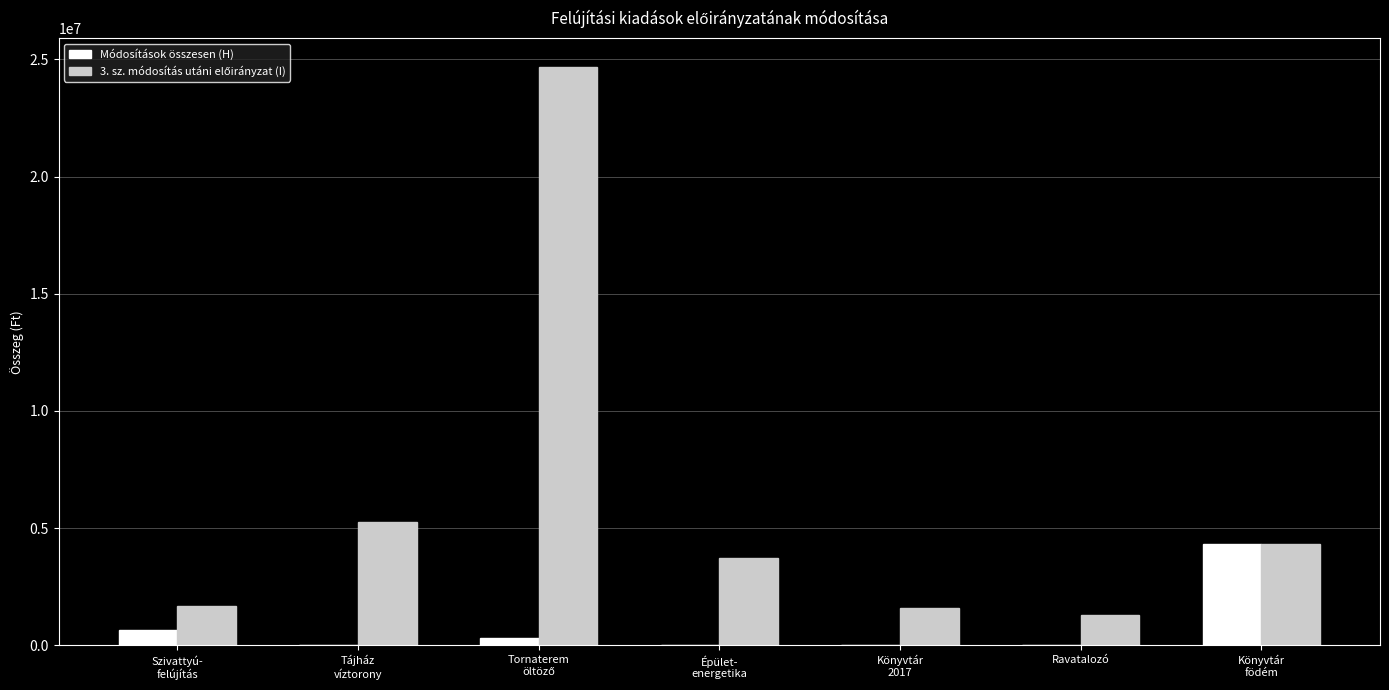

How many groups of bars are there?

7